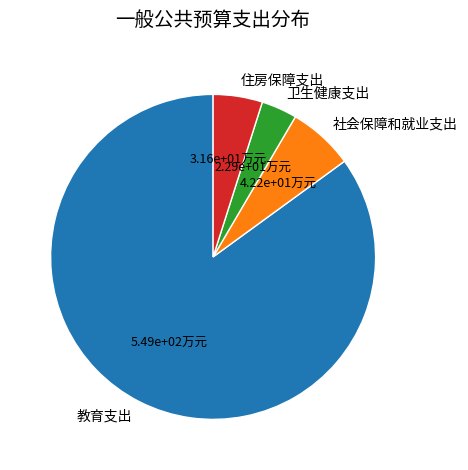

Rank the categories by value from lowest to highest.

卫生健康支出, 住房保障支出, 社会保障和就业支出, 教育支出